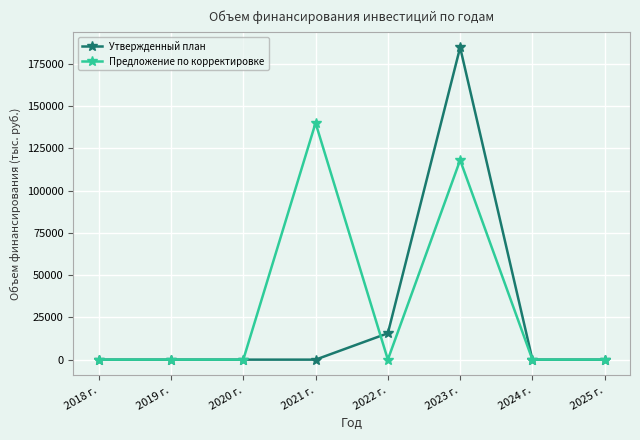

The Предложение по корректировке series shows -69945.9 at 2020 г.. True or false?

False